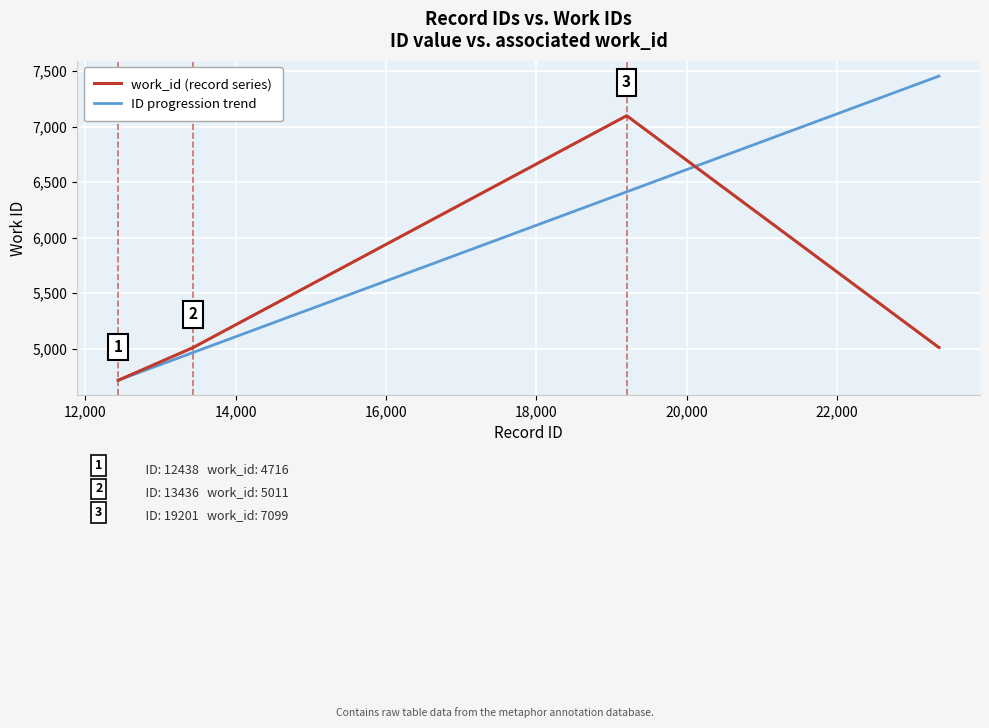

Which series has the largest range (max minus min)?

ID progression trend